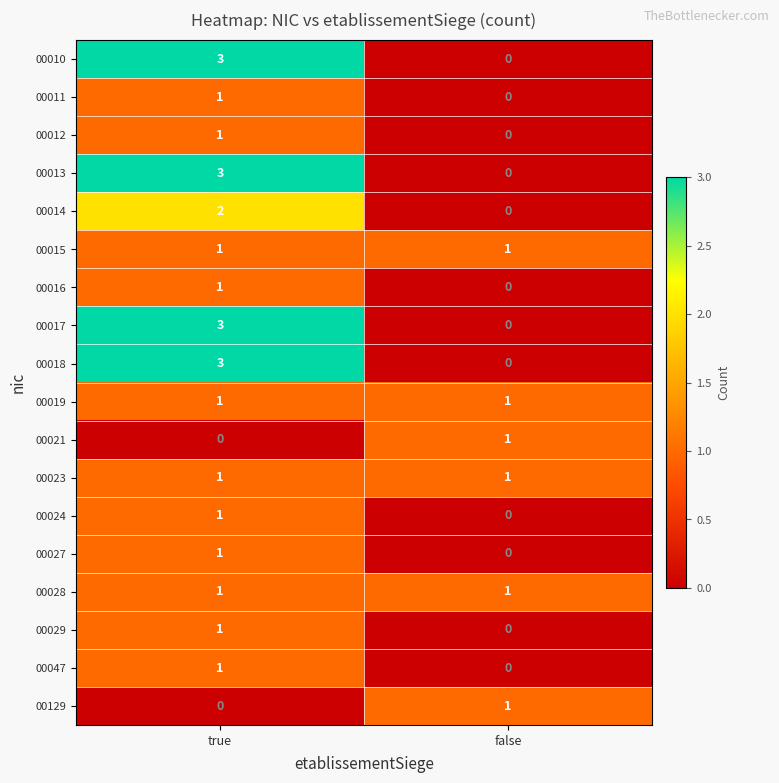

Count the number of data series in this chart.

18